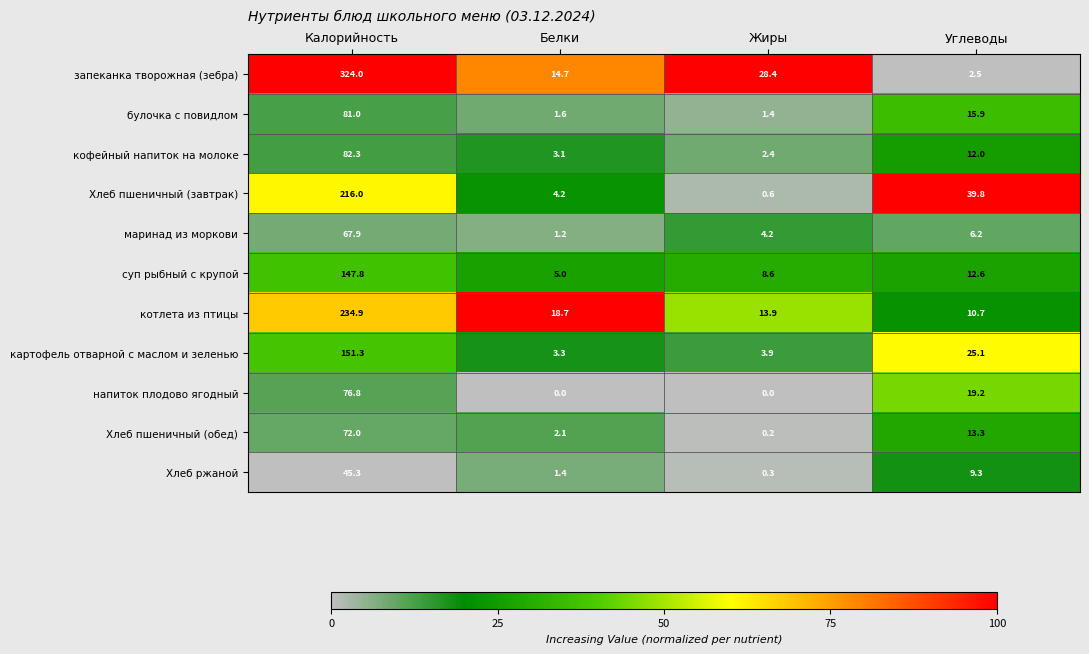

Count the number of categories in the chart.

4